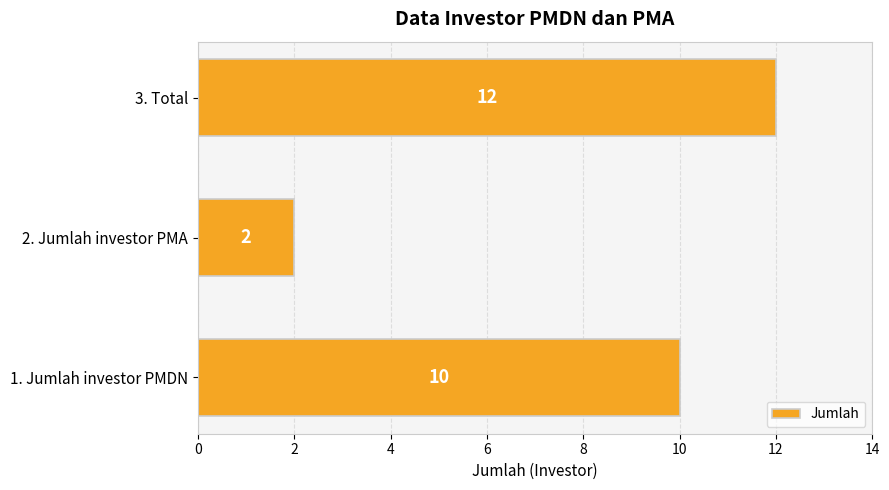

How many data points does each series have?

3